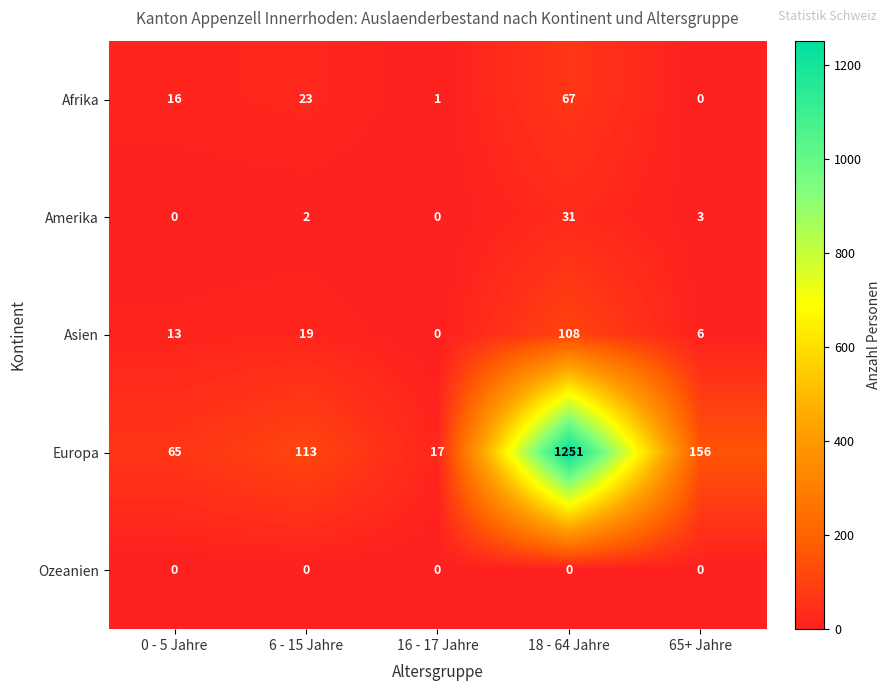

Between 6 - 15 Jahre and 16 - 17 Jahre, which series saw the biggest shift?

Europa